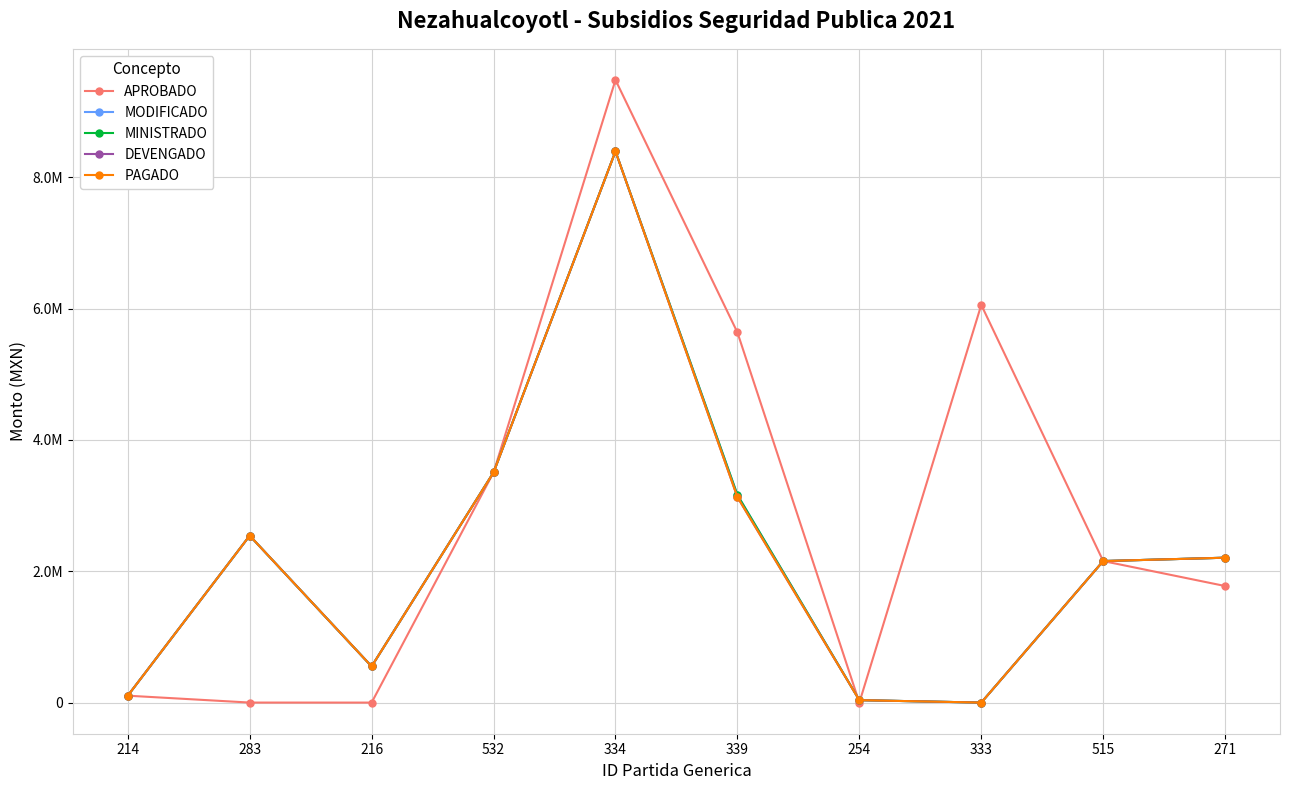

At which label does MODIFICADO first exceed 2206507?

283